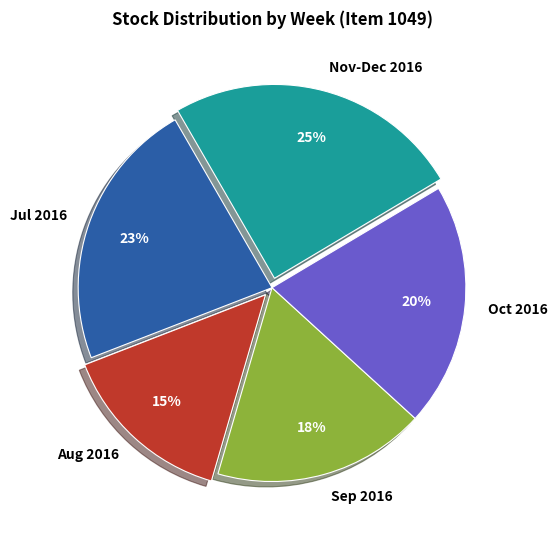

To the nearest percent, what is the difference between the largest and smallest slice percentages?

10%